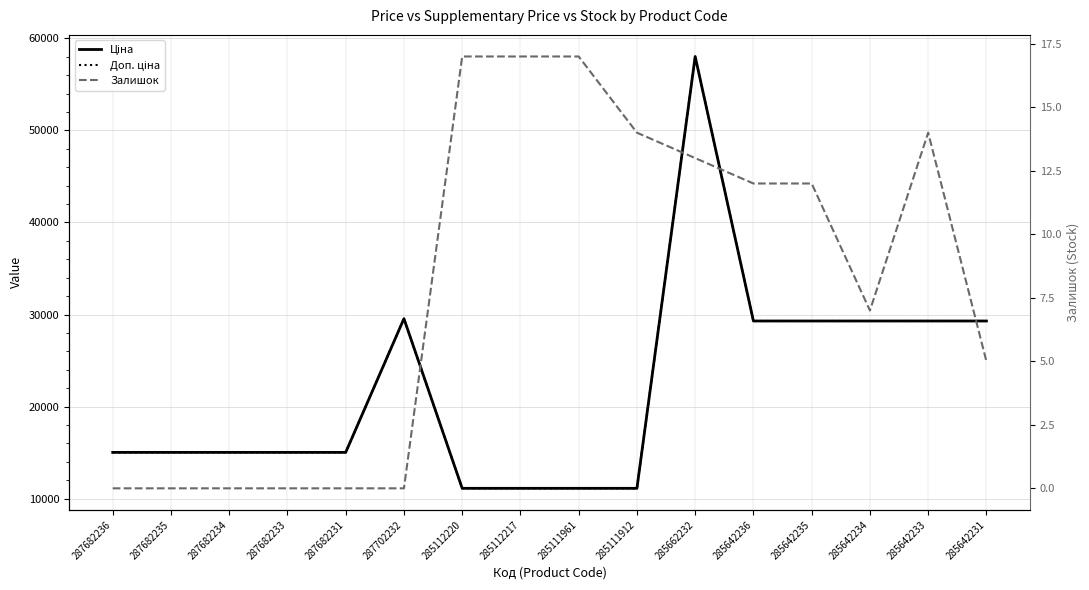

The value of Доп. ціна at 285642235 is 39185.6. True or false?

False